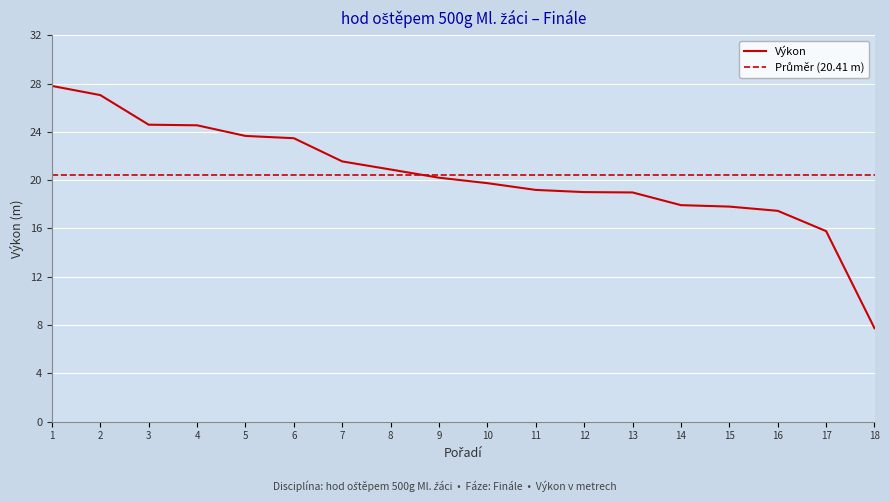

What is the sum of all values?

367.4